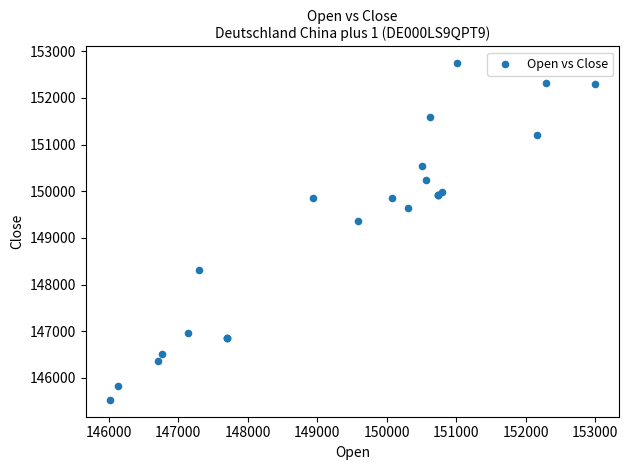

What Y value in the scatter plot is closest to 149135?

149353